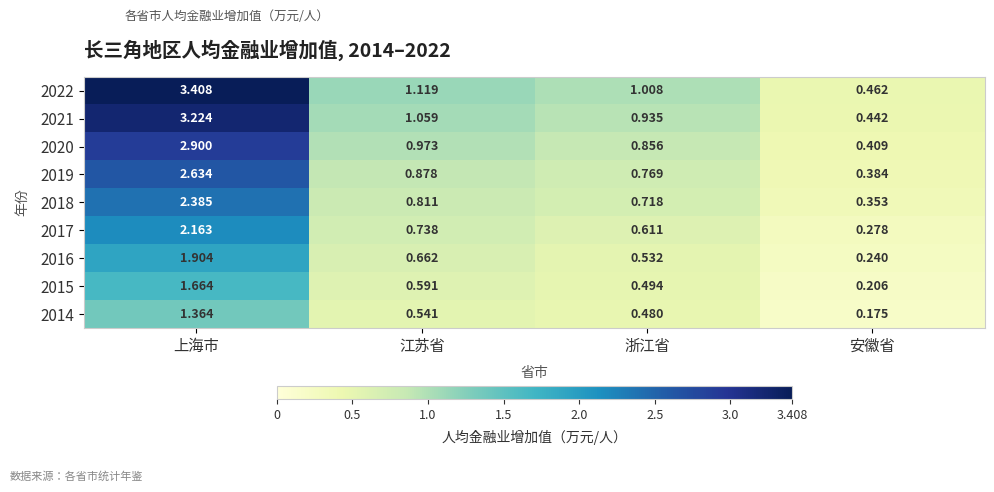

At which label is 2019 closest to 1?

江苏省